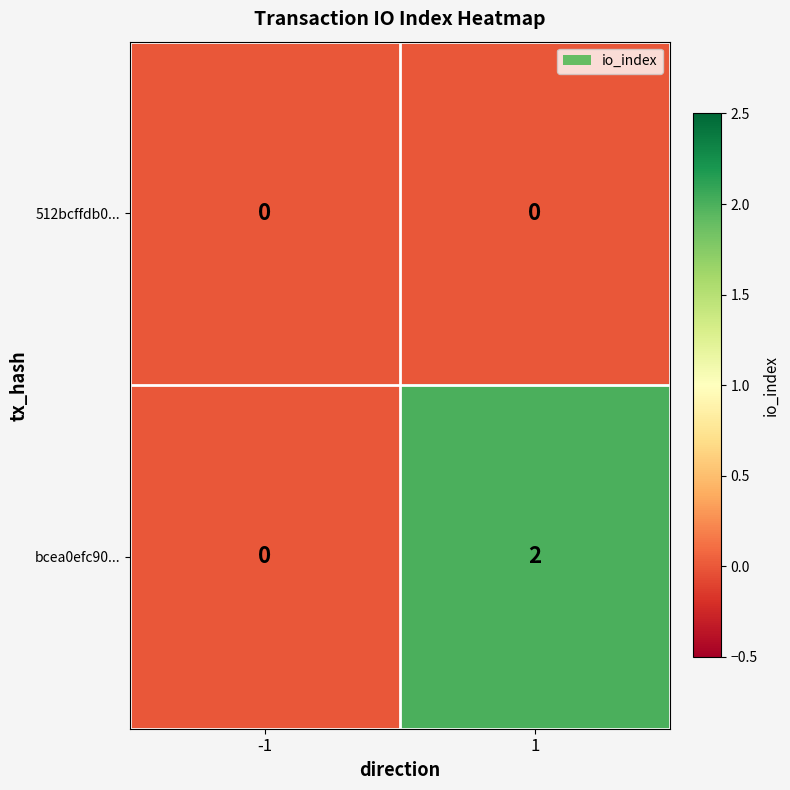

At 1, list the series in order from largest to smallest.

bcea0efc90..., 512bcffdb0...